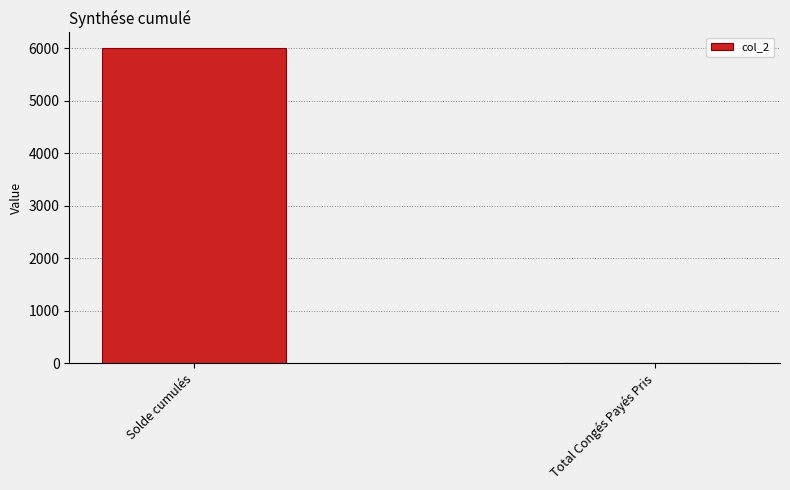

What is the average value?

3004.0